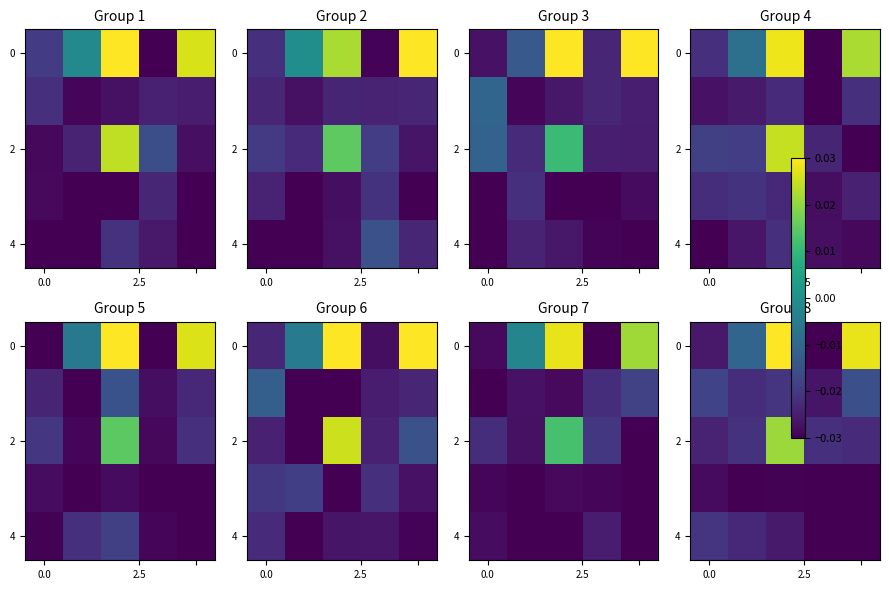

Is it true that row_2 equals -0.0 at 0.0?

True